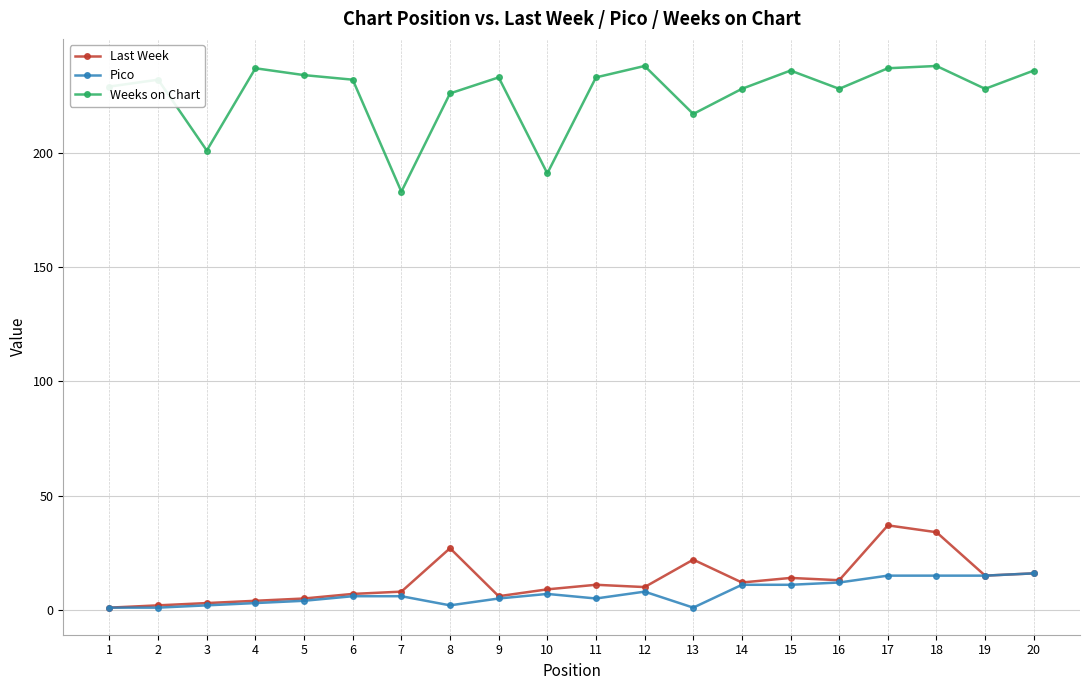

True or false: Weeks on Chart and Pico cross at least once.

False